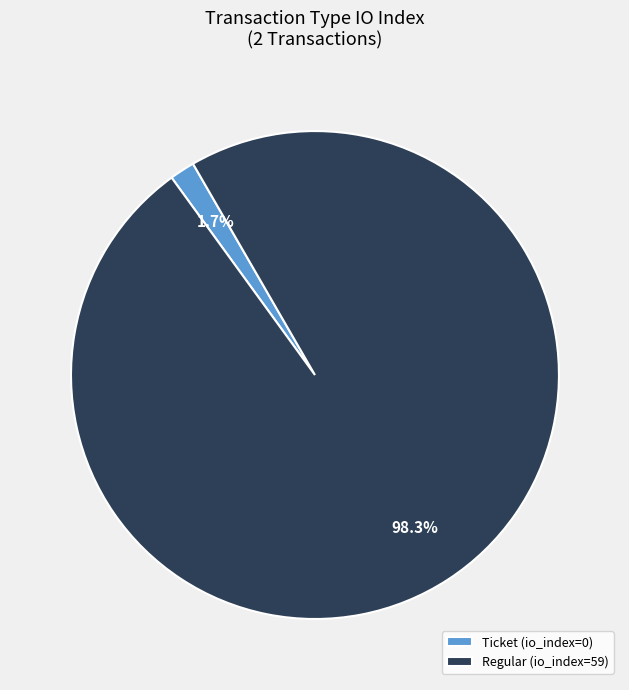

Which category has the smallest portion of the pie?

Ticket (io_index=0)